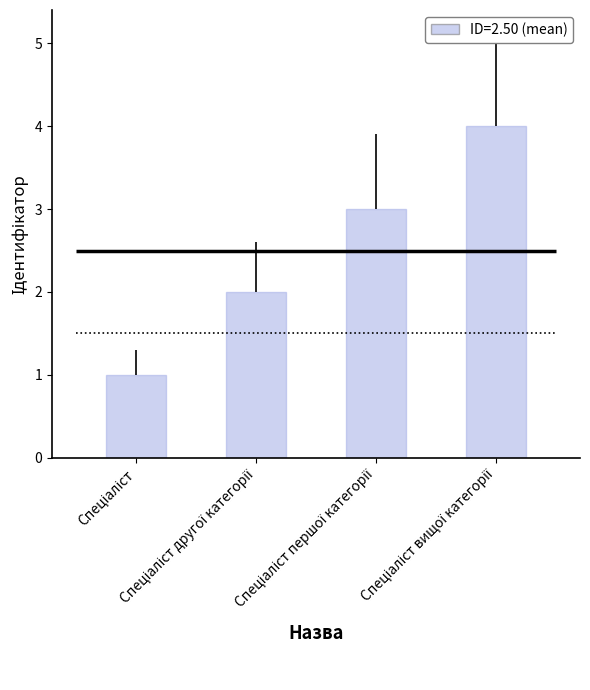

Where is the data nearest to the value 2?

Спеціаліст другої категорії